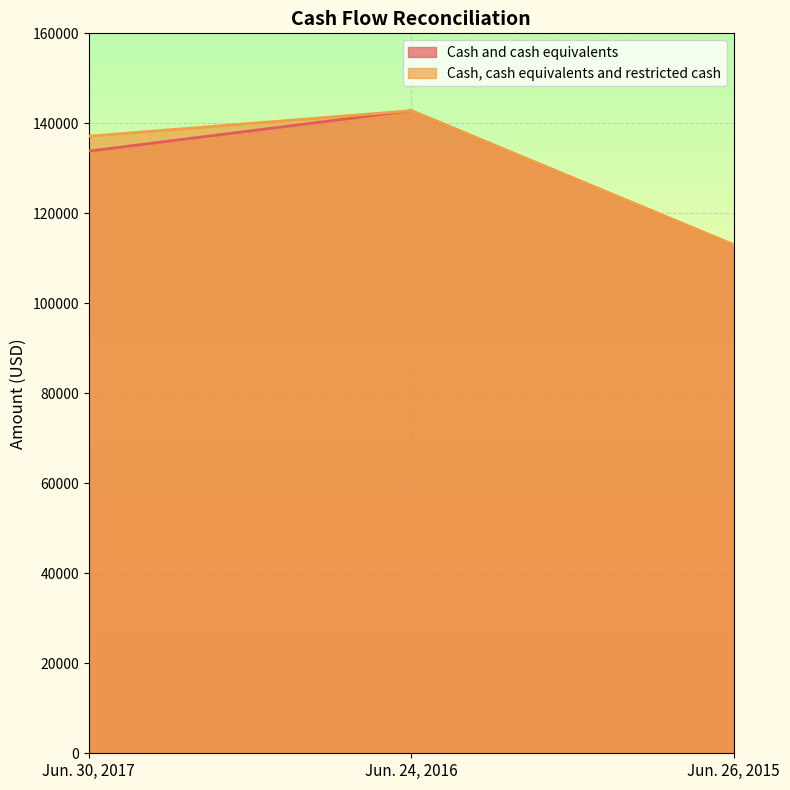

Which series has the largest range (max minus min)?

Cash and cash equivalents